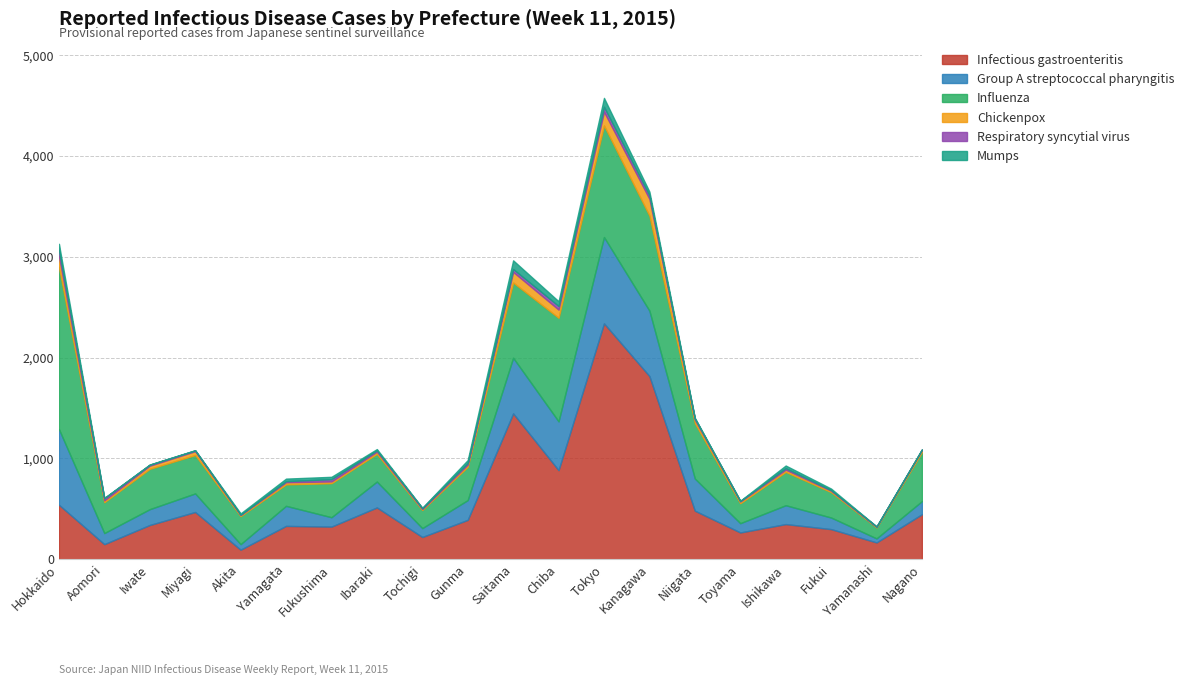

Reading right to left, list all the values displayed in this chart.

Infectious gastroenteritis: Nagano=447	Yamanashi=167	Fukui=299	Ishikawa=349	Toyama=266	Niigata=482	Kanagawa=1817	Tokyo=2340	Chiba=884	Saitama=1447	Gunma=391	Tochigi=221	Ibaraki=514	Fukushima=324	Yamagata=331	Akita=95	Miyagi=469	Iwate=340	Aomori=150	Hokkaido=541
Group A streptococcal pharyngitis: Nagano=130	Yamanashi=40	Fukui=115	Ishikawa=187	Toyama=92	Niigata=319	Kanagawa=649	Tokyo=856	Chiba=484	Saitama=552	Gunma=196	Tochigi=88	Ibaraki=257	Fukushima=93	Yamagata=199	Akita=55	Miyagi=184	Iwate=157	Aomori=110	Hokkaido=751
Influenza: Nagano=488	Yamanashi=109	Fukui=252	Ishikawa=331	Toyama=198	Niigata=550	Kanagawa=942	Tokyo=1107	Chiba=1027	Saitama=746	Gunma=331	Tochigi=180	Ibaraki=275	Fukushima=338	Yamagata=213	Akita=278	Miyagi=381	Iwate=400	Aomori=306	Hokkaido=1609
Chickenpox: Nagano=20	Yamanashi=5	Fukui=14	Ishikawa=22	Toyama=17	Niigata=34	Kanagawa=167	Tokyo=136	Chiba=81	Saitama=105	Gunma=21	Tochigi=9	Ibaraki=21	Fukushima=17	Yamagata=21	Akita=11	Miyagi=38	Iwate=31	Aomori=18	Hokkaido=107
Respiratory syncytial virus: Nagano=5	Yamanashi=4	Fukui=6	Ishikawa=15	Toyama=5	Niigata=13	Kanagawa=35	Tokyo=49	Chiba=36	Saitama=29	Gunma=16	Tochigi=9	Ibaraki=13	Fukushima=23	Yamagata=11	Akita=3	Miyagi=8	Iwate=10	Aomori=22	Hokkaido=61
Mumps: Nagano=1	Yamanashi=1	Fukui=15	Ishikawa=26	Toyama=3	Niigata=5	Kanagawa=36	Tokyo=88	Chiba=47	Saitama=86	Gunma=29	Tochigi=4	Ibaraki=13	Fukushima=23	Yamagata=25	Akita=13	Miyagi=2	Iwate=2	Aomori=3	Hokkaido=60